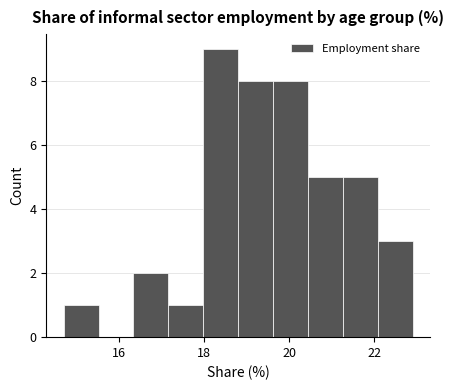

Which range on the x-axis has the tallest bar?

17.98 to 18.80